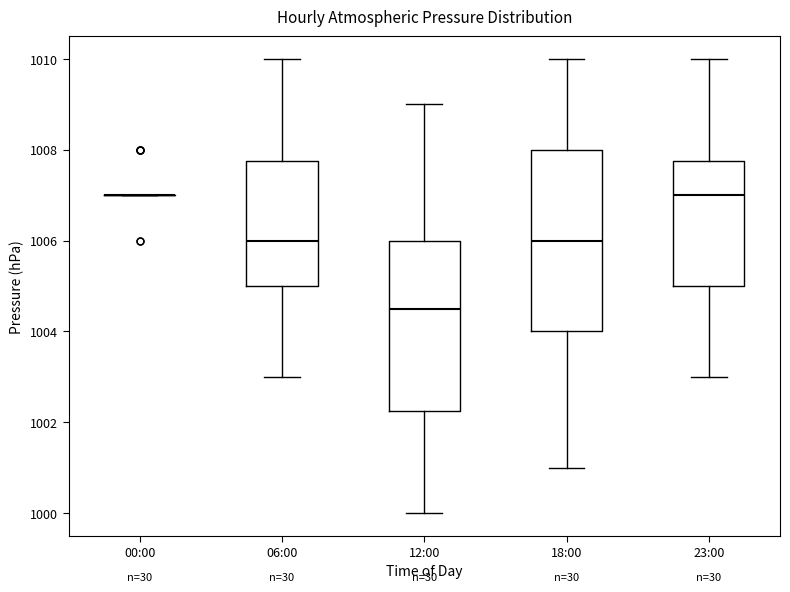

Comparing the boxes themselves (not the whiskers), which one is the tallest?

18:00